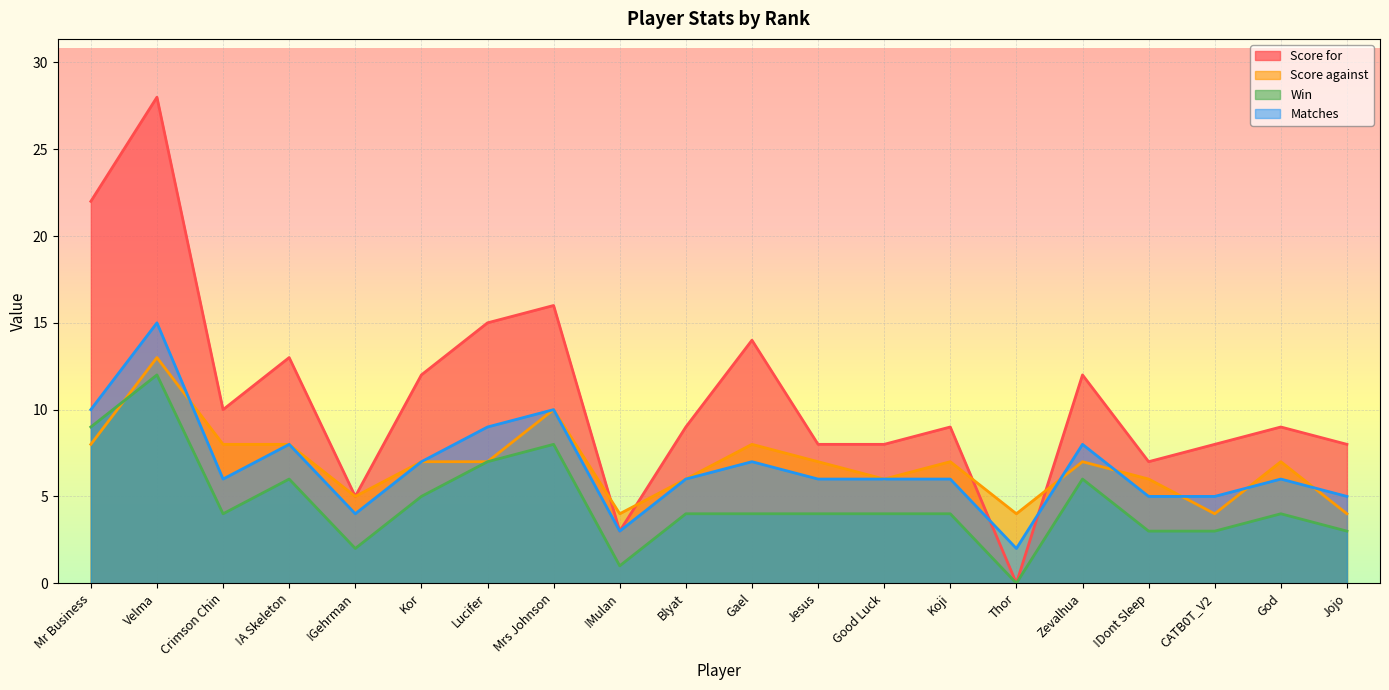

At how many categories does at least one series exceed 0?

20